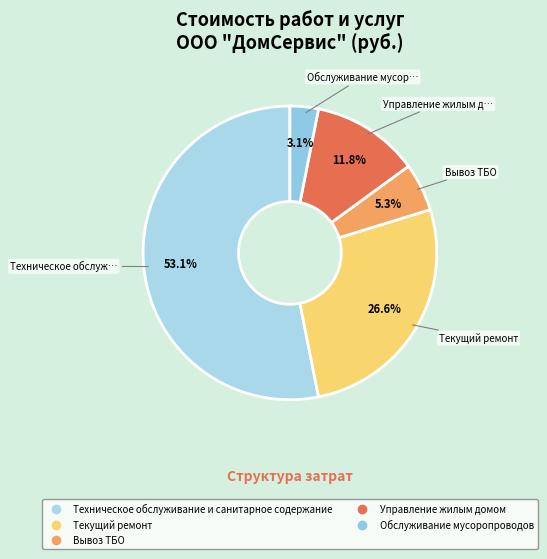

What percentage is NOT represented by Текущий ремонт?

73.4%